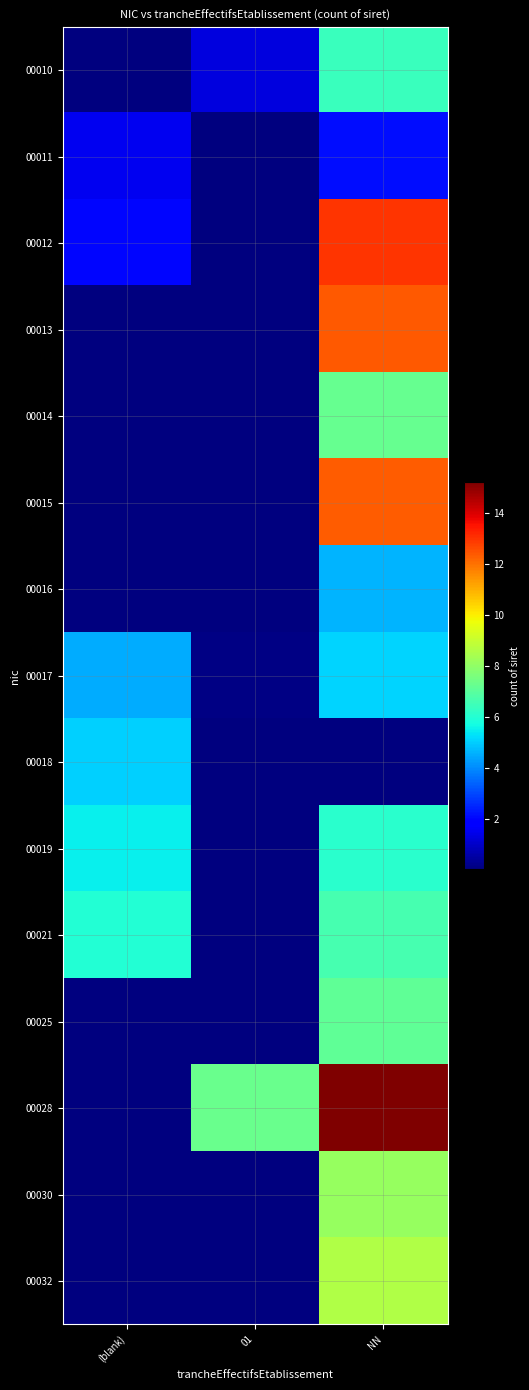

What is the total value across all series at (blank)?

24.8